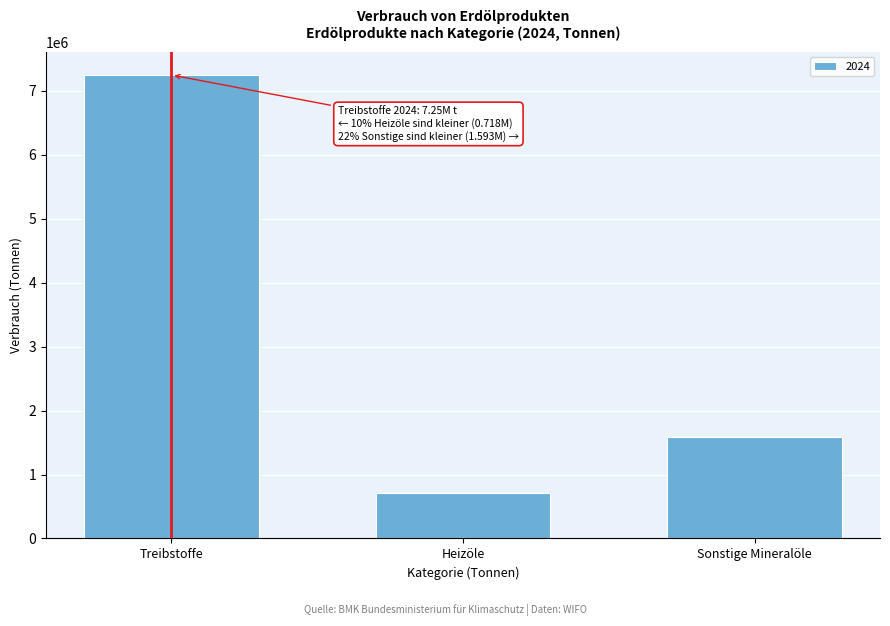

Reading left to right, transcribe all the data shown in this chart.

Treibstoffe=7248537.1	Heizöle=718453.9	Sonstige Mineralöle=1593441.7